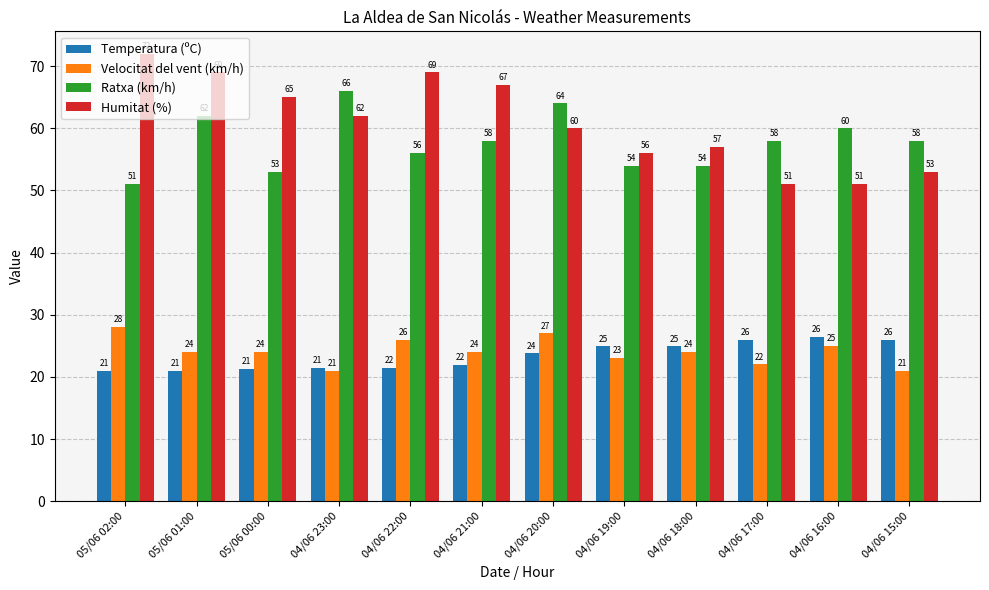

How many bars are there in total?

48